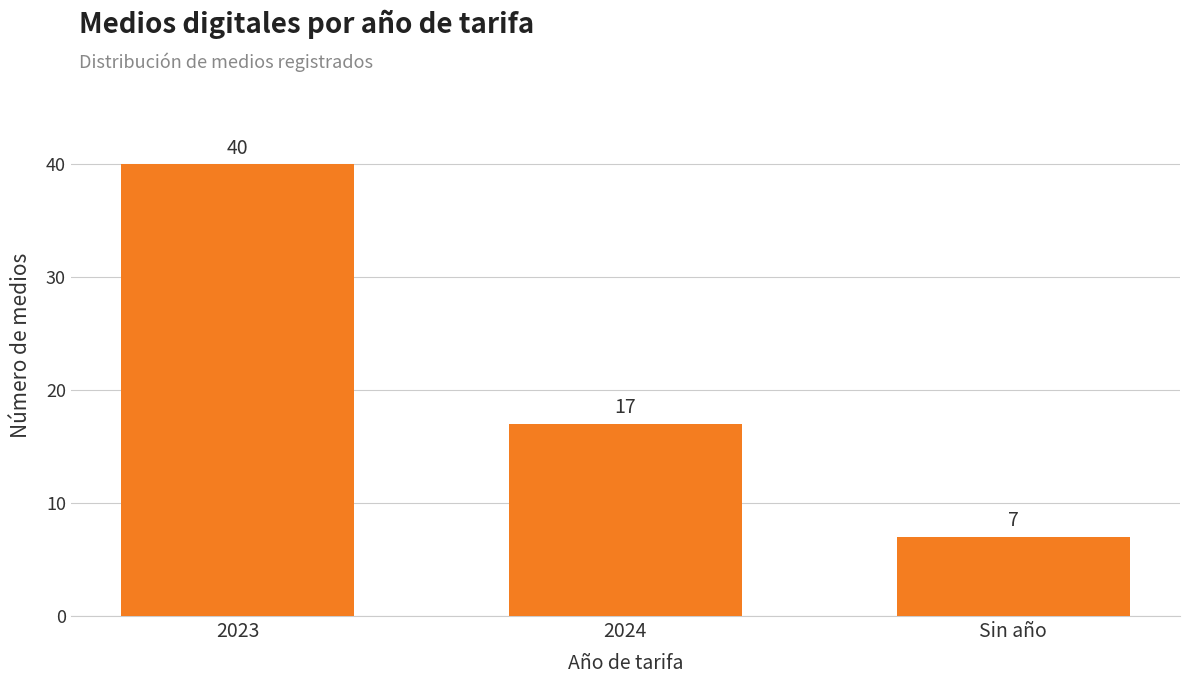

The chart shows a value of 30 at 2024. True or false?

False